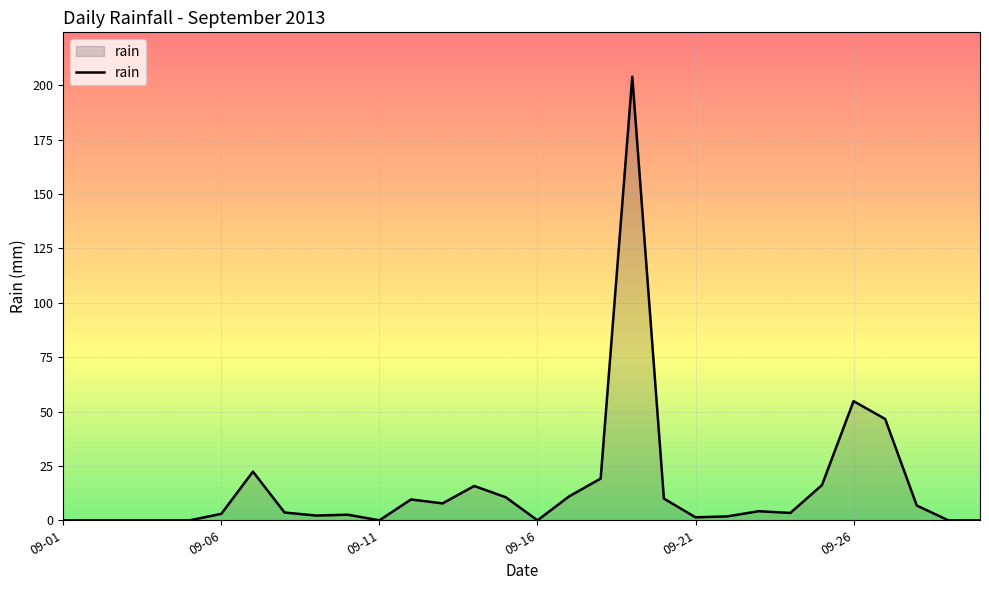

What is the maximum value shown in the chart?

204.0